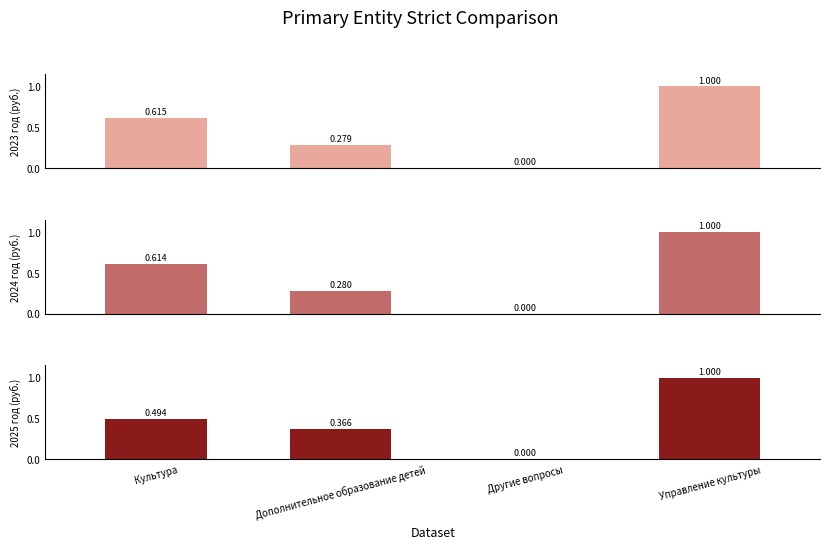

At which label does 2023 год reach its peak?

Управление культуры